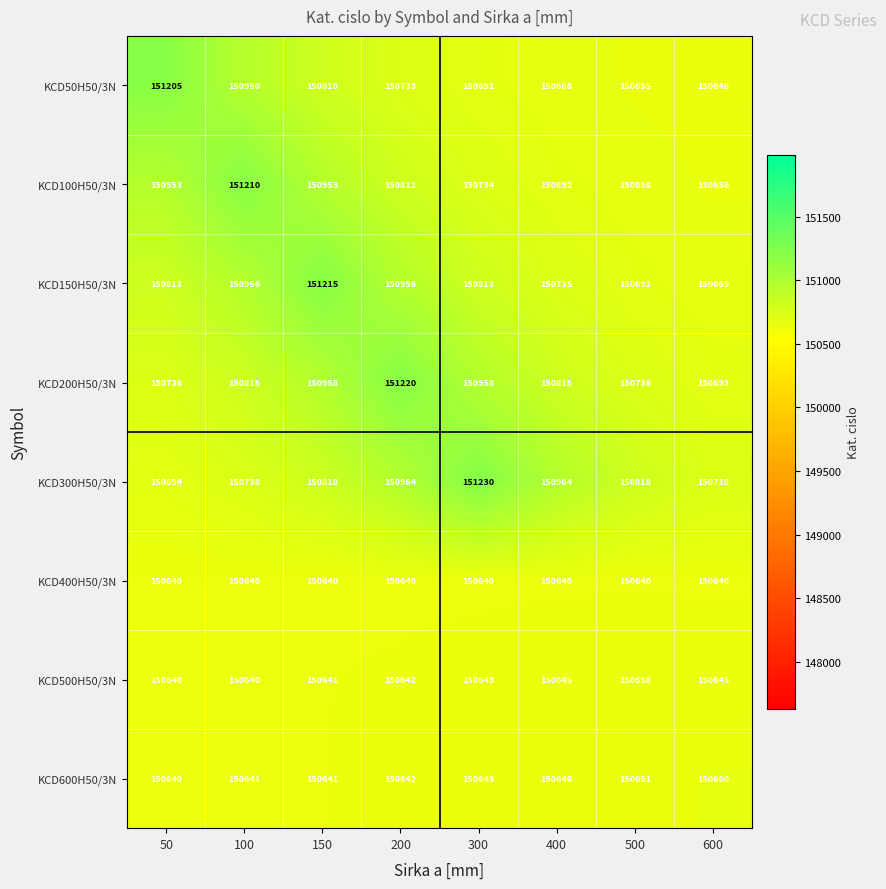

Count the KCD500H50/3N values in the range 150641 to 150645.

5